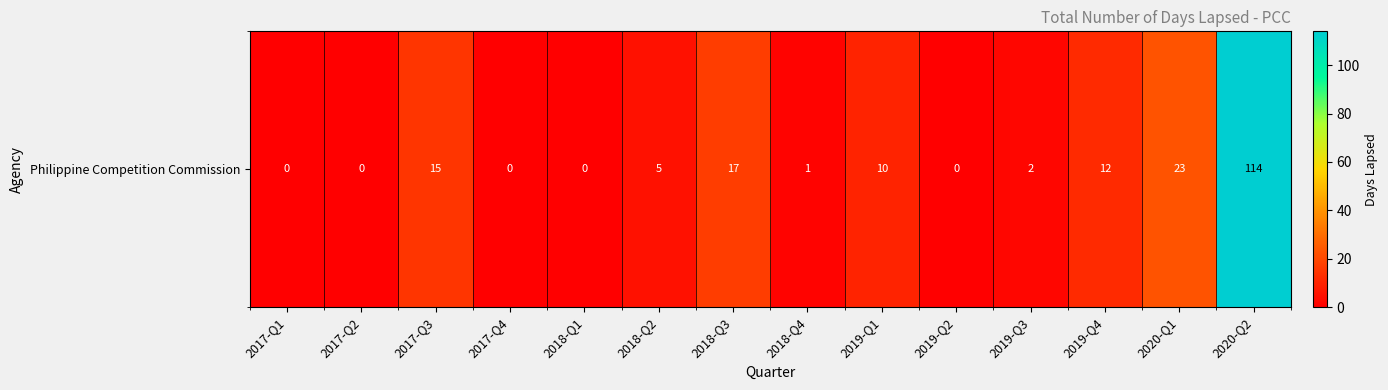

How many categories are shown in the chart?

14